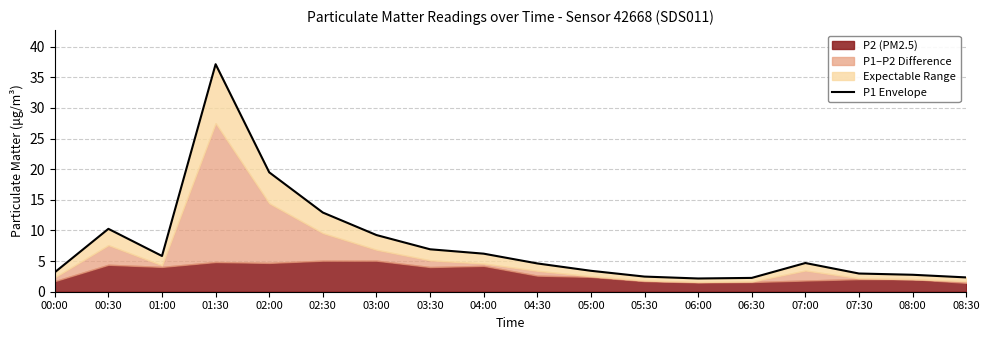

What is the label of the 15th point from the left?

07:00